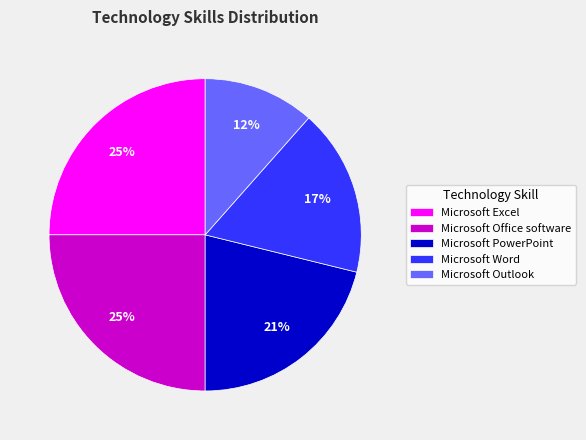

Is the sum of Microsoft Word and Microsoft Office software greater than half?

No